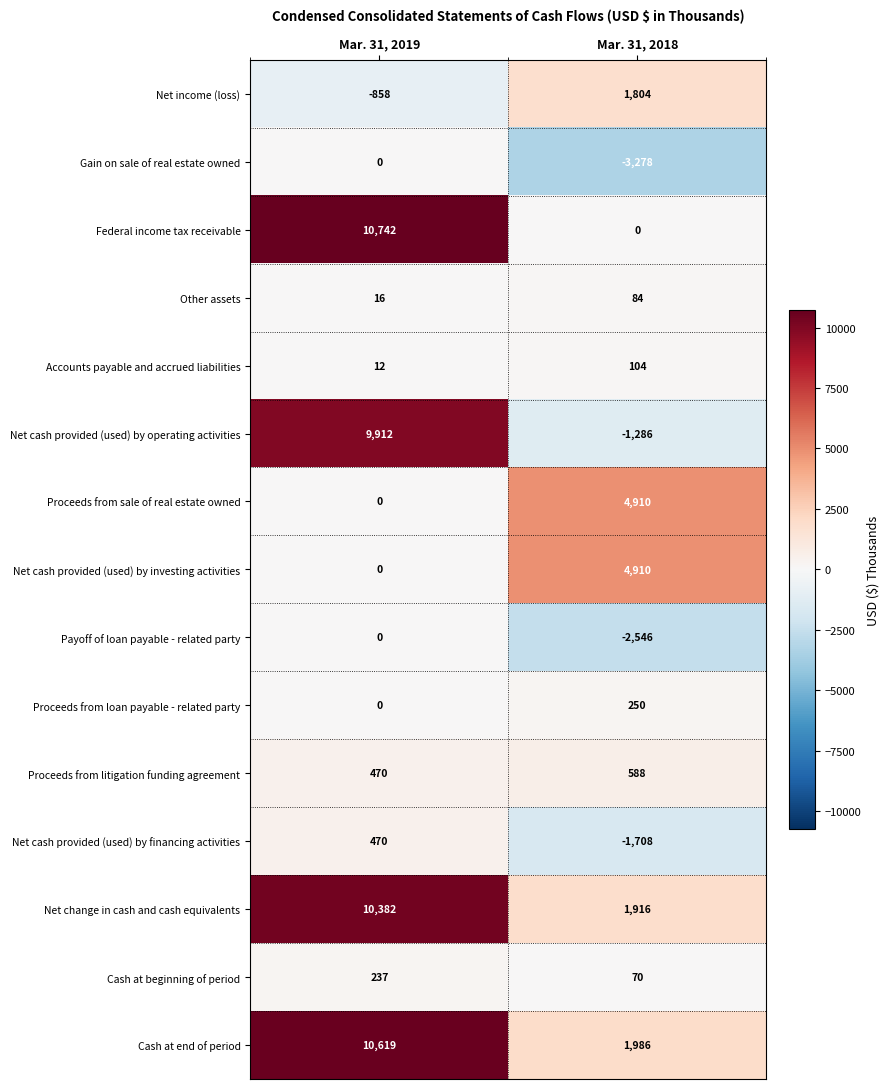

What is the minimum value shown in the chart?

-3278